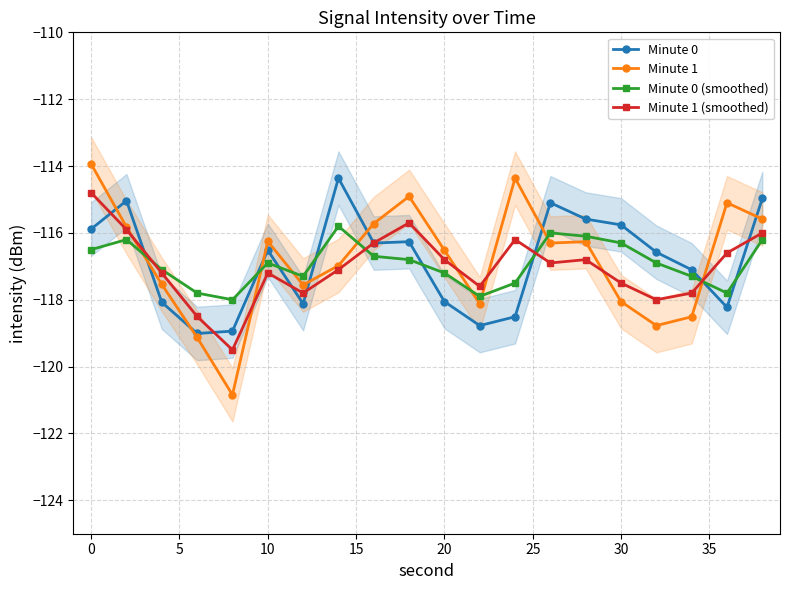

The value of Minute 1 at 10 is -67.8. True or false?

False